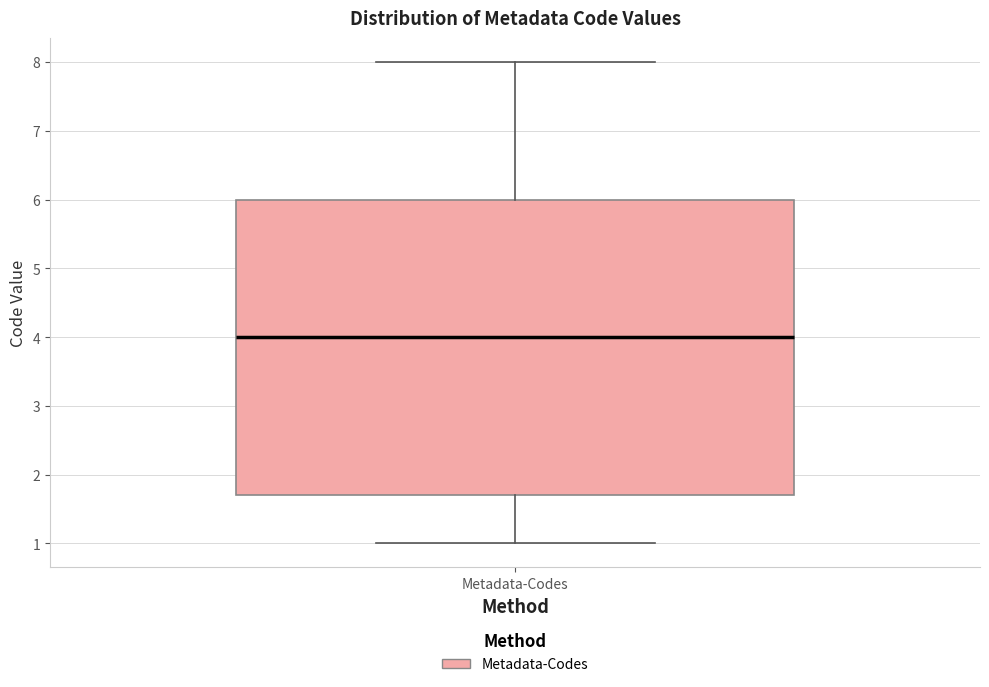

Where is the lower edge of the box for Metadata-Codes on the y-axis? The values are not printed on the chart, so give them approximately, as read against the axis.

1.7